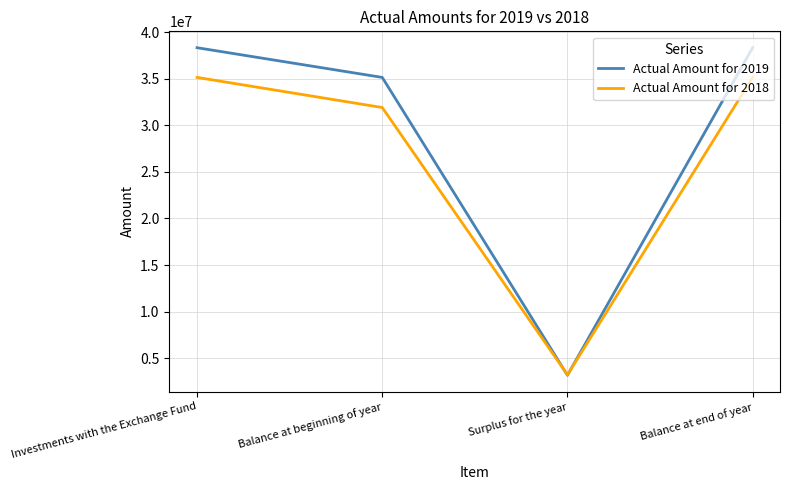

Reading left to right, list all the values displayed in this chart.

Actual Amount for 2019: 38315321	35129267	3186054	38315321
Actual Amount for 2018: 35129267	31899385	3229882	35129267